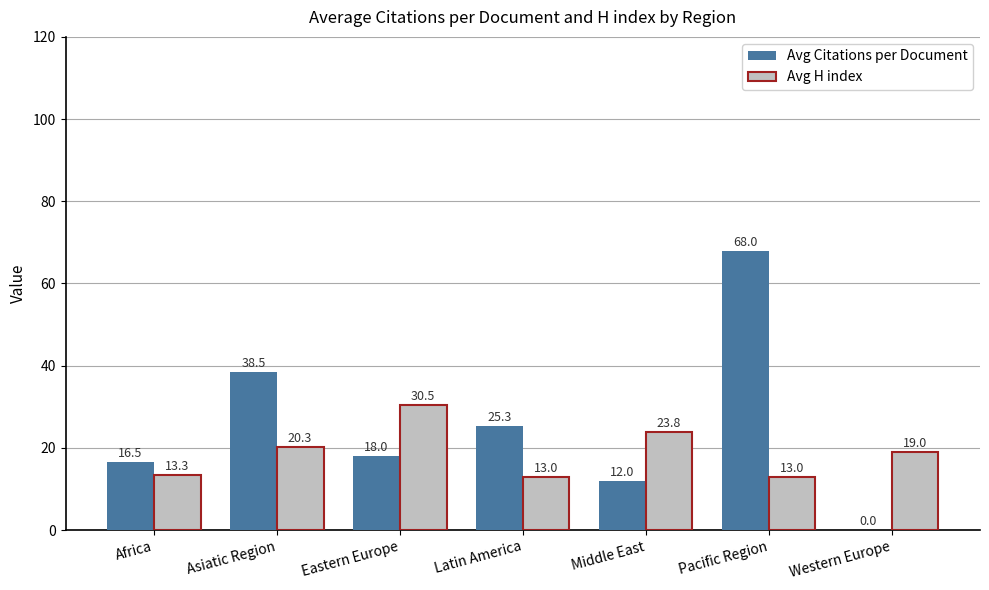

Reading left to right, transcribe all the data shown in this chart.

Avg Citations per Document: Africa=16.5	Asiatic Region=38.5	Eastern Europe=18.0	Latin America=25.3	Middle East=12.0	Pacific Region=68.0	Western Europe=0.0
Avg H index: Africa=13.3	Asiatic Region=20.3	Eastern Europe=30.5	Latin America=13.0	Middle East=23.8	Pacific Region=13.0	Western Europe=19.0